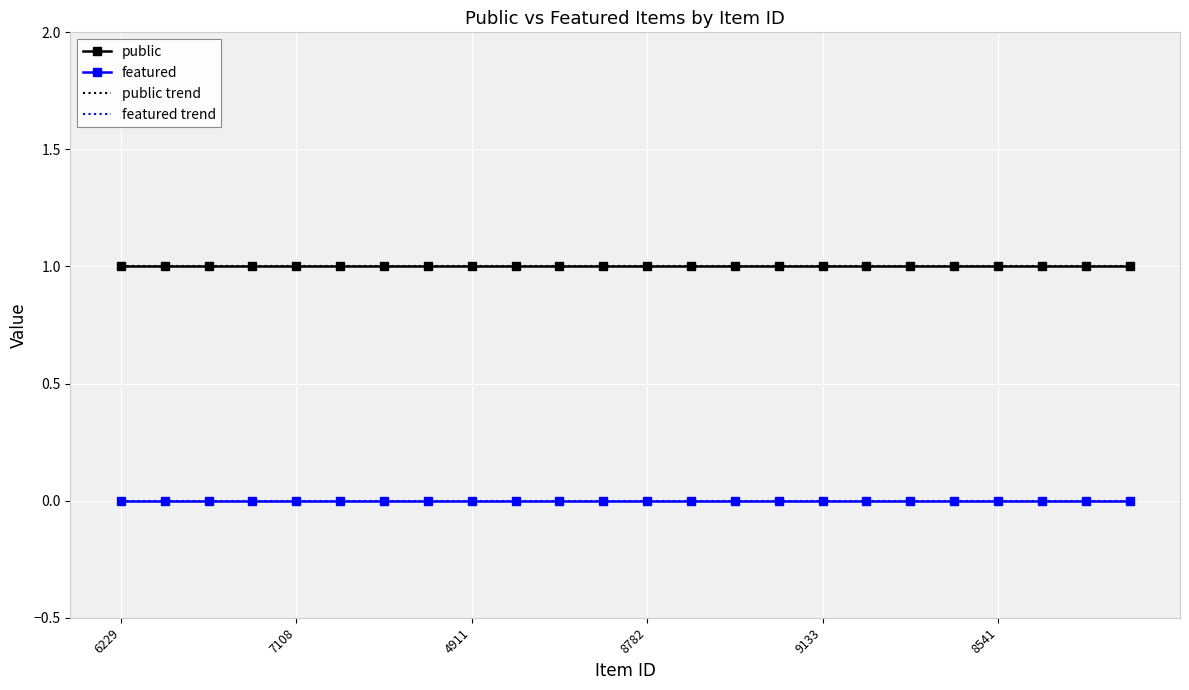

What are all the series names shown in the legend?

public, featured, public trend, featured trend